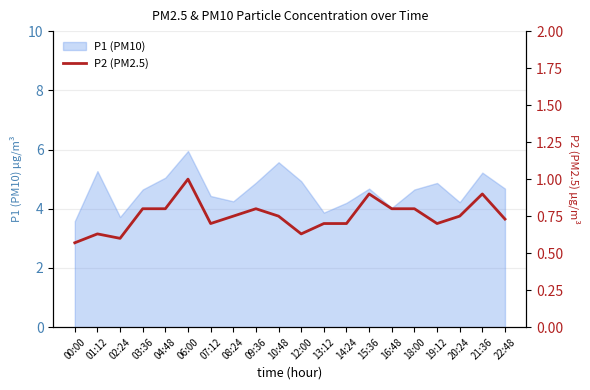

The value of P1 (PM10) at 07:12 is 6.7. True or false?

False